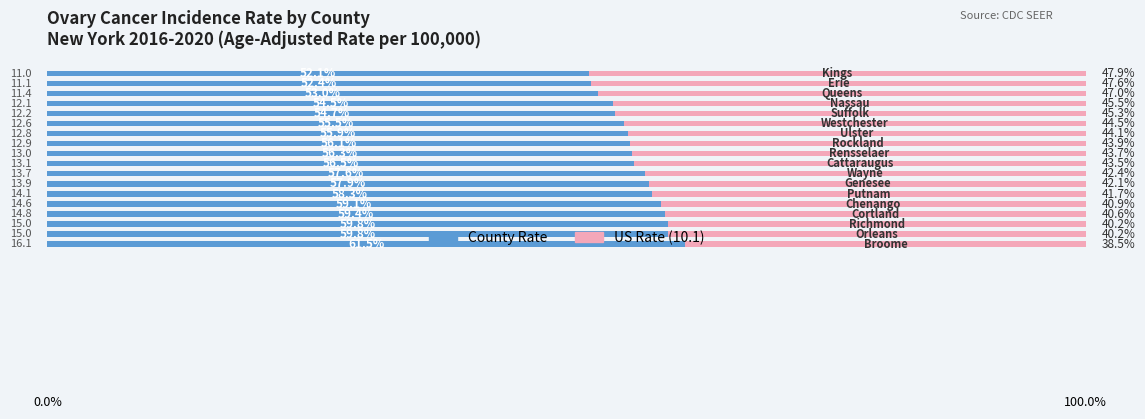

What are all the series names shown in the legend?

County Rate, US Rate (10.1)